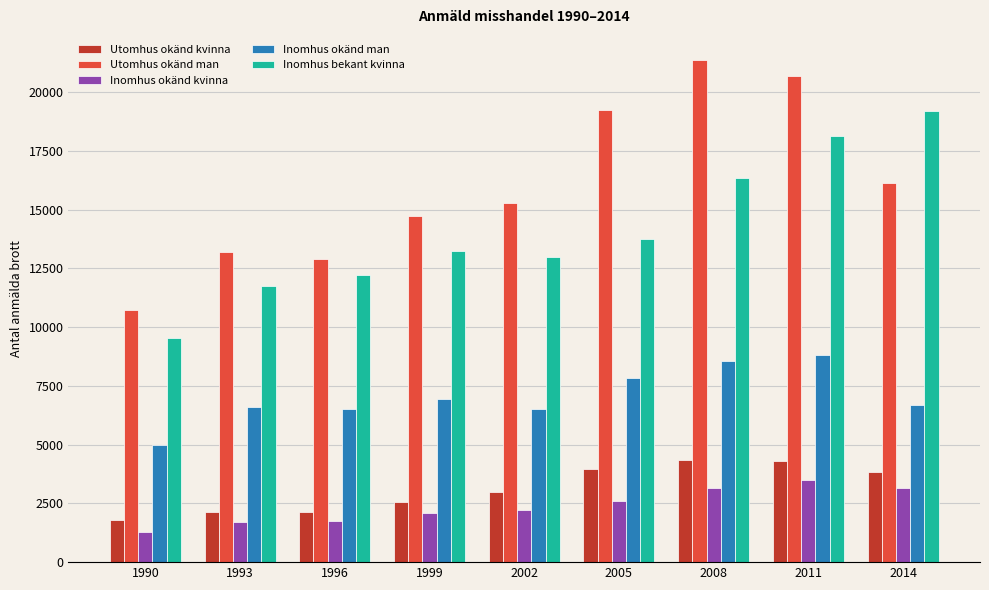

What is the sum of the Utomhus okänd man values at 1996 and 1999?

27631